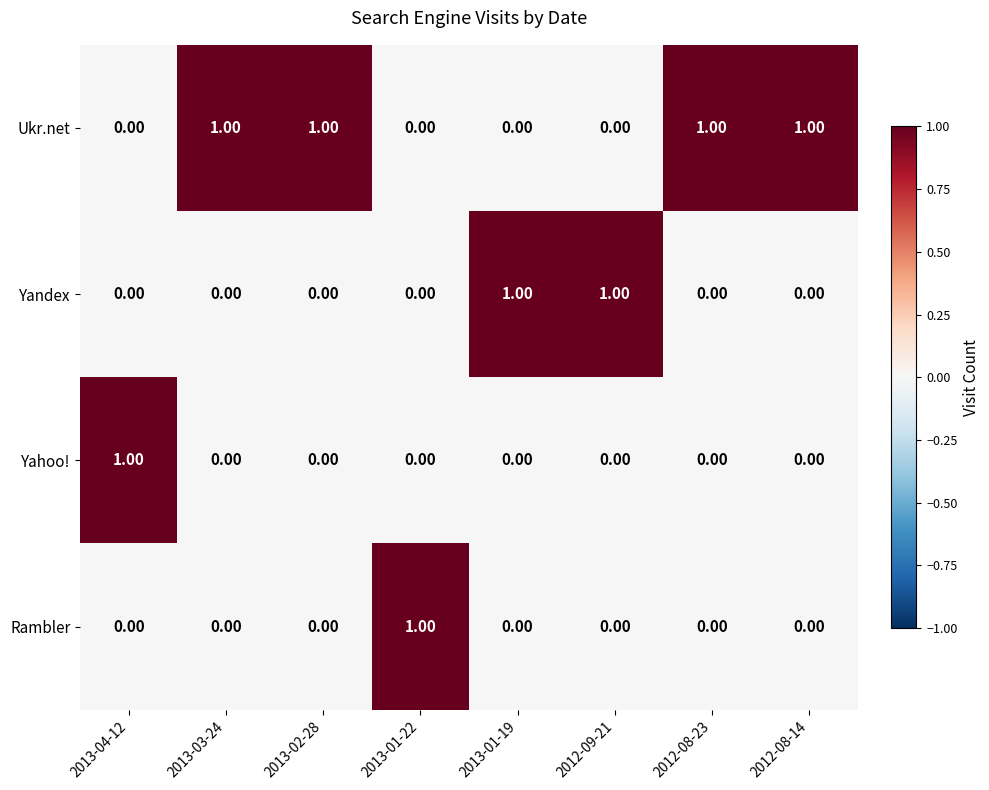

What is the sum of all Ukr.net values?

4